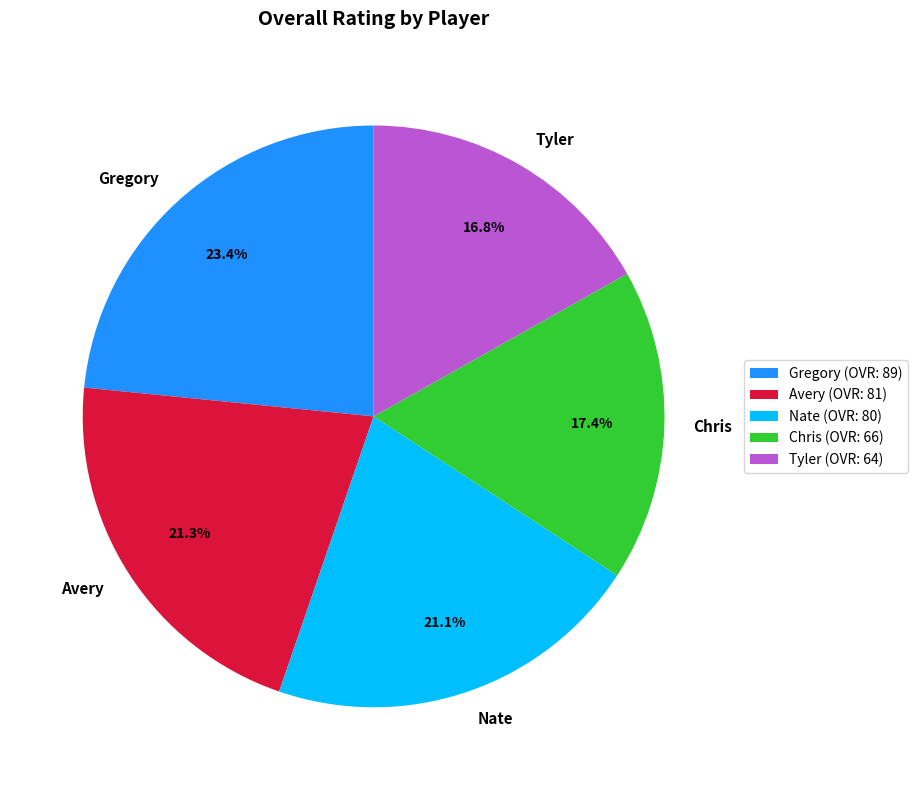

Is the sum of Avery and Chris greater than half?

No